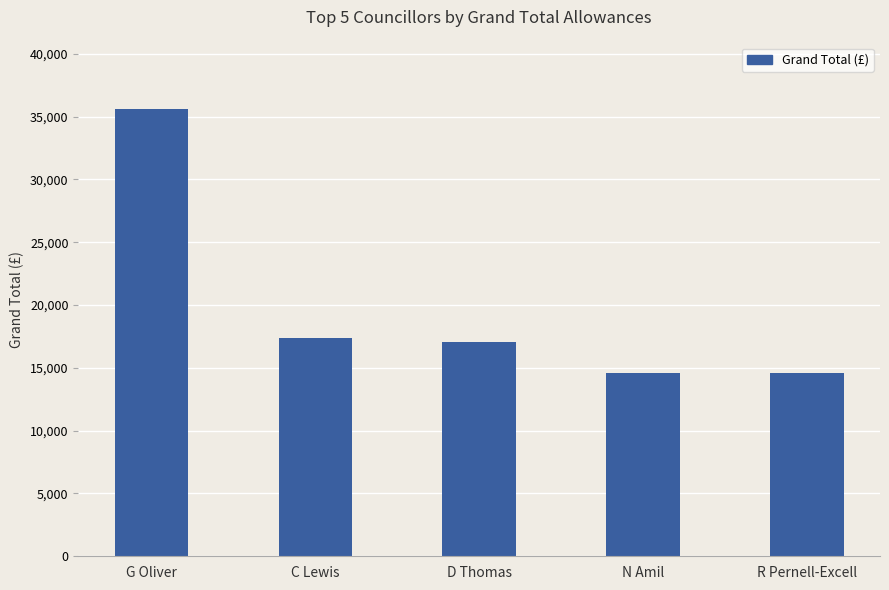

At which label is the value closest to 25084?

C Lewis